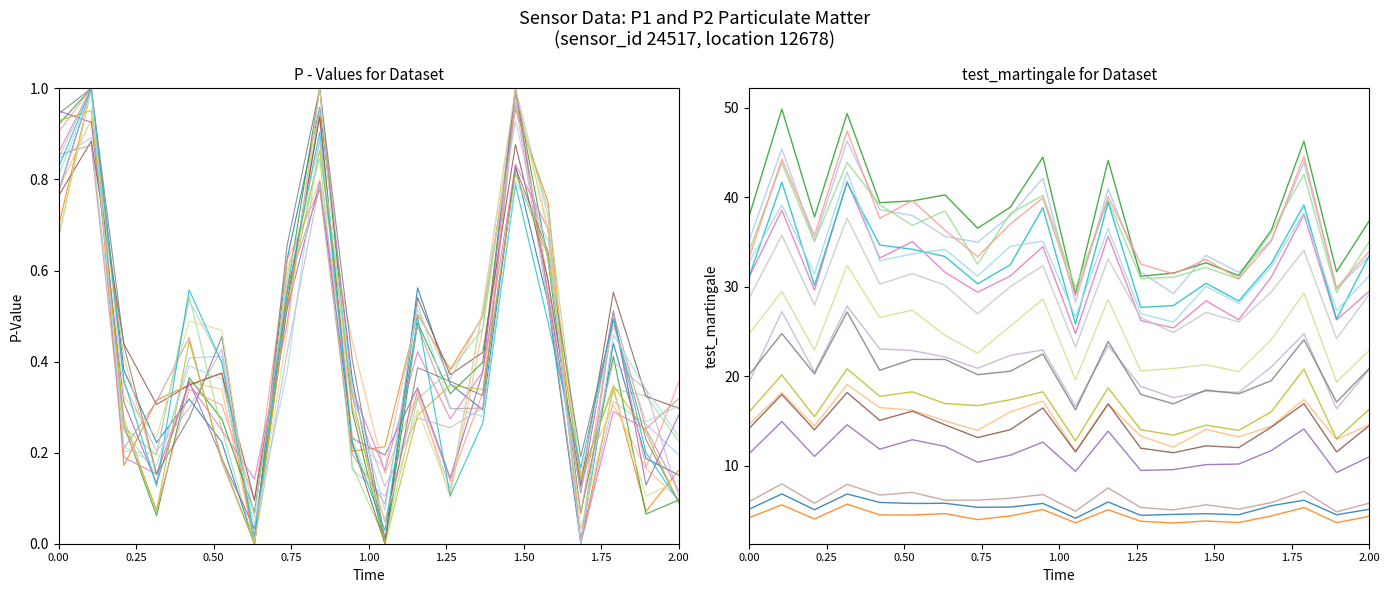

True or false: P1 has more than 1 points higher than both neighbors.

True